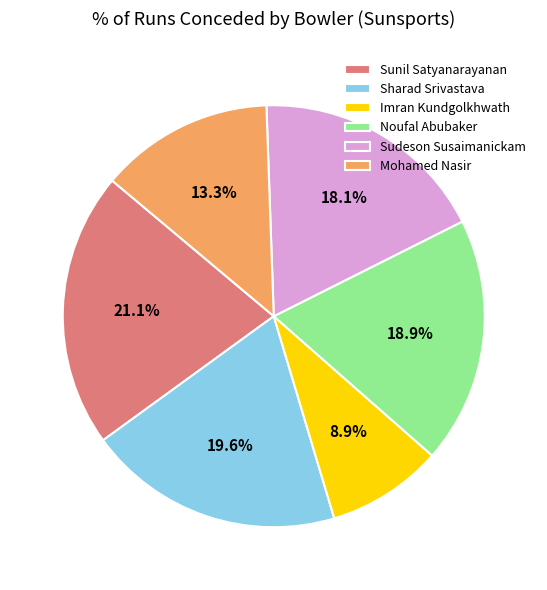

Which has a higher value, Mohamed Nasir or Noufal Abubaker?

Noufal Abubaker